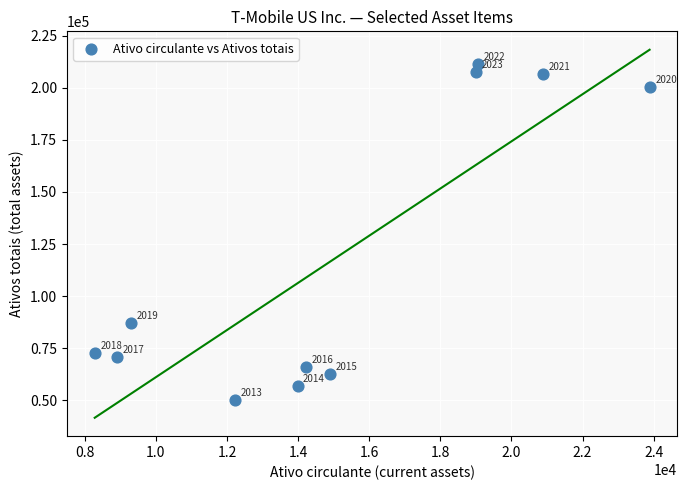

What is the average X value?

14971